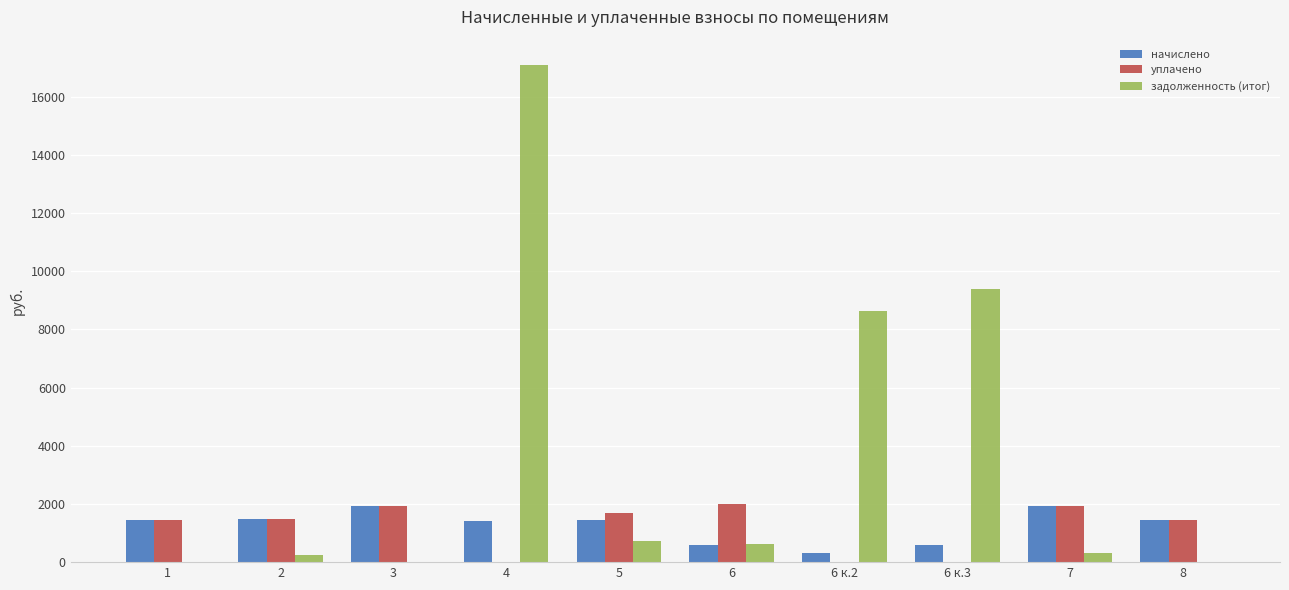

What is the sum of the начислено values at 6 к.3 and 1?

2039.8